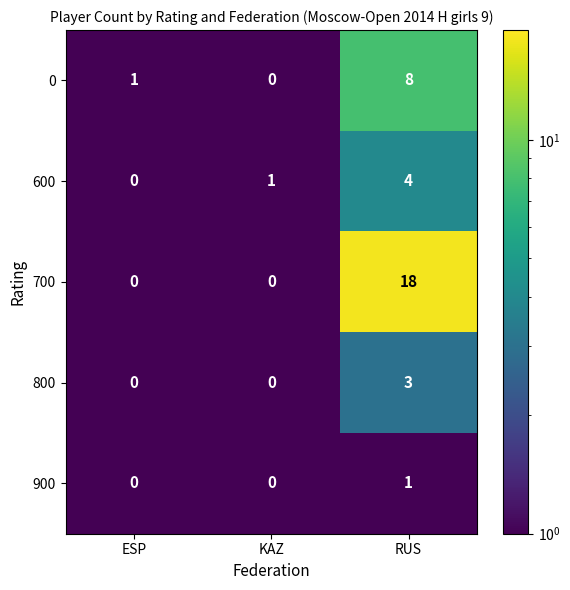

Count the 800 values in the range 0 to 3.

3